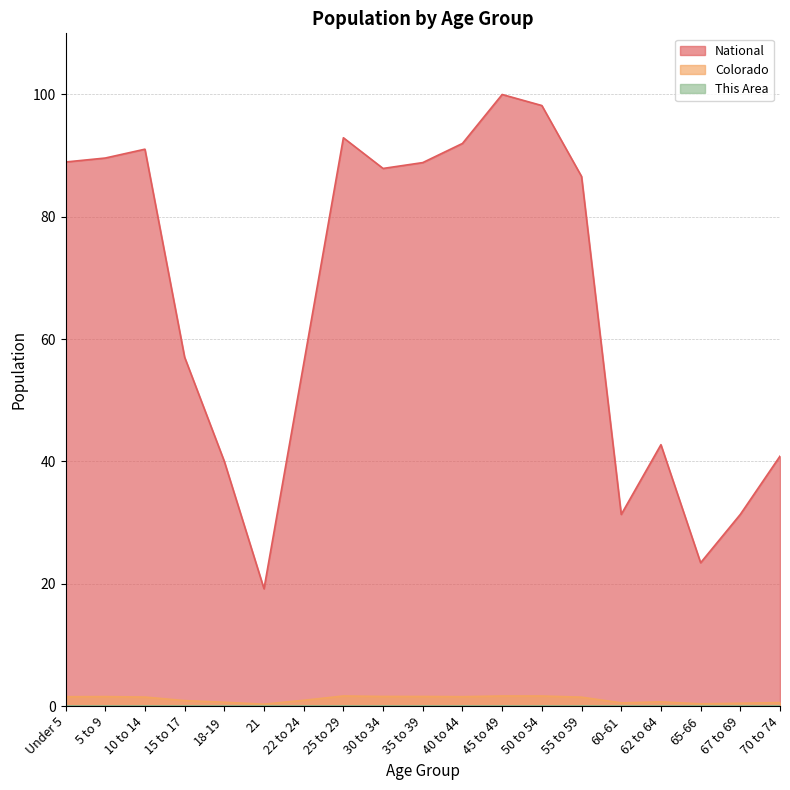

True or false: Colorado and This Area cross at least once.

False